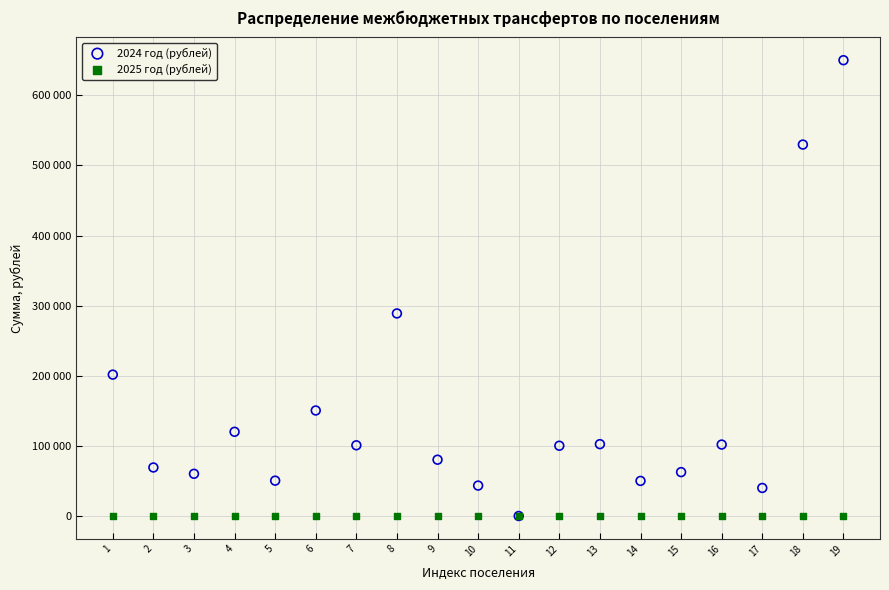

Which series contains the highest Y value?

2024 год (рублей)